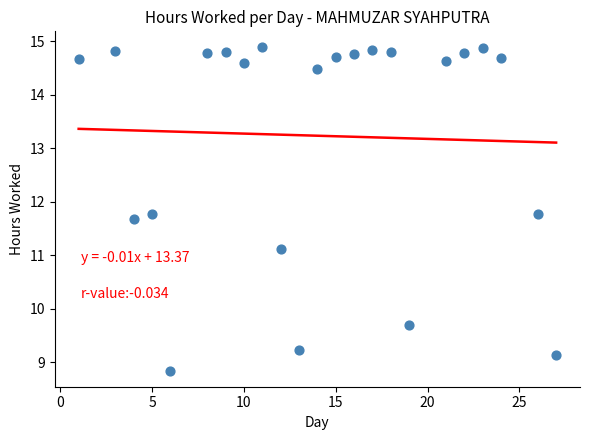

What Y value in the scatter plot is closest to 11?

11.1